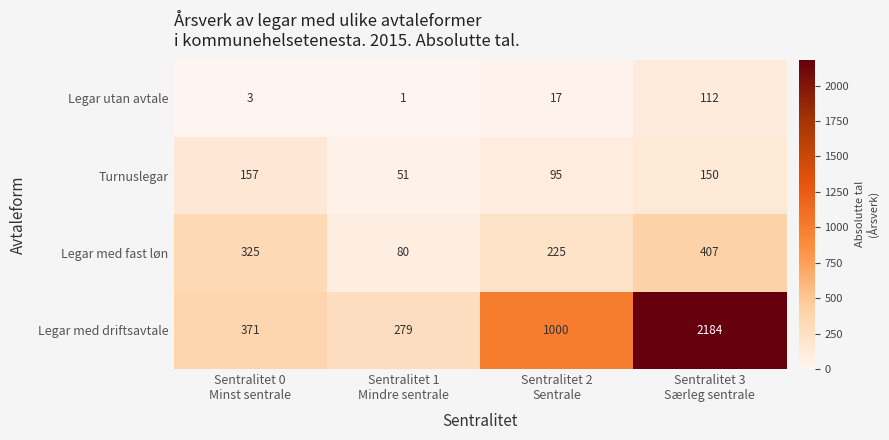

Which series changed the most between Sentralitet 0
Minst sentrale and Sentralitet 3
Særleg sentrale?

Legar med driftsavtale